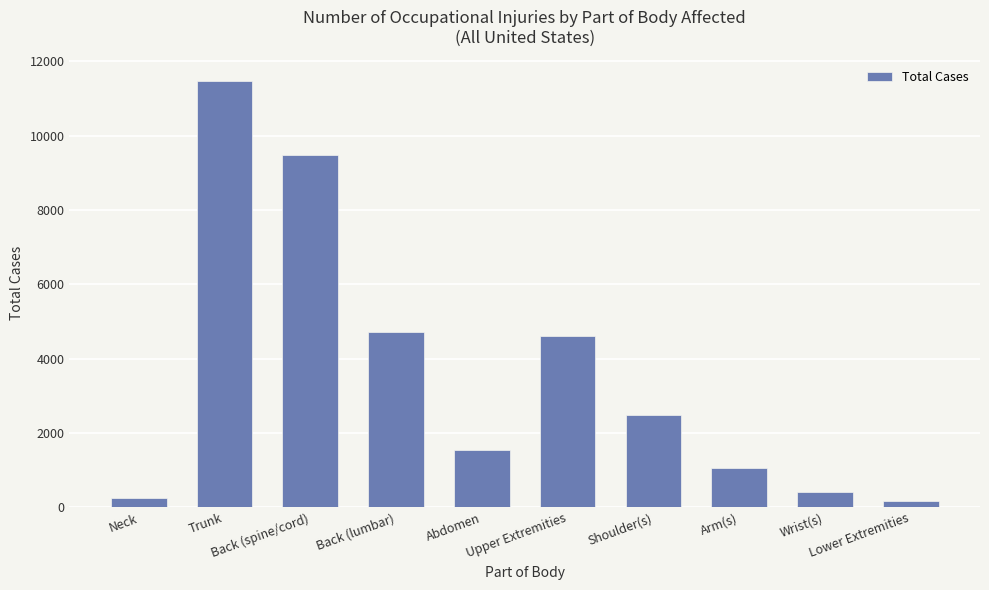

What value does the data have at Trunk, to the nearest 50?

11500